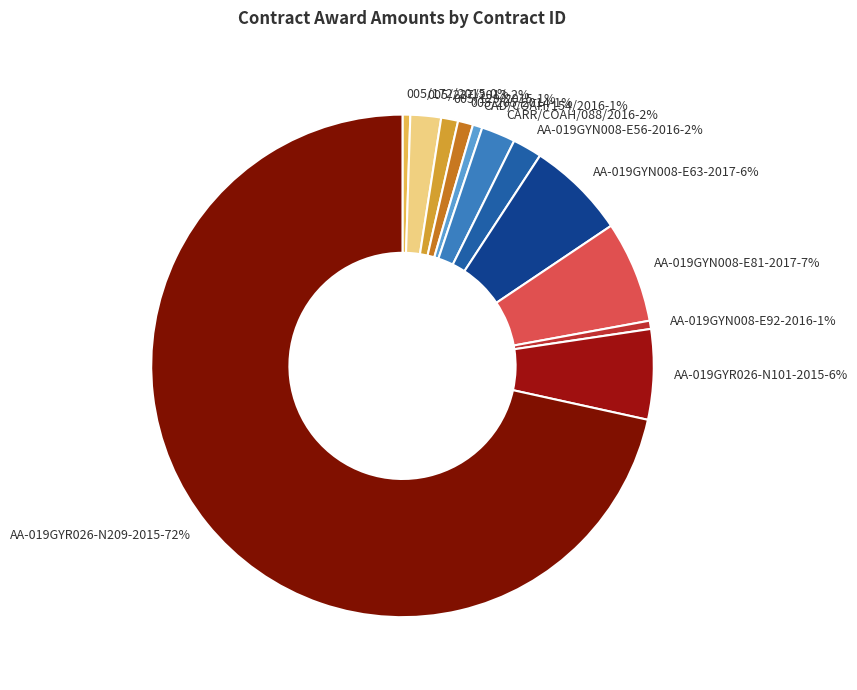

Is it true that 005/172/2015 is 0% of the pie?

True